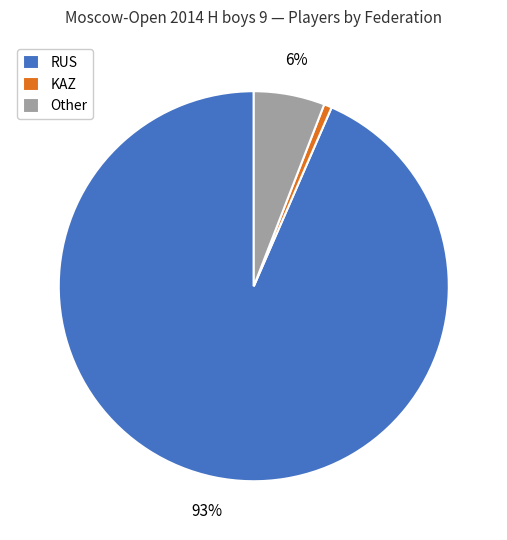

Which has a higher value, RUS or KAZ?

RUS